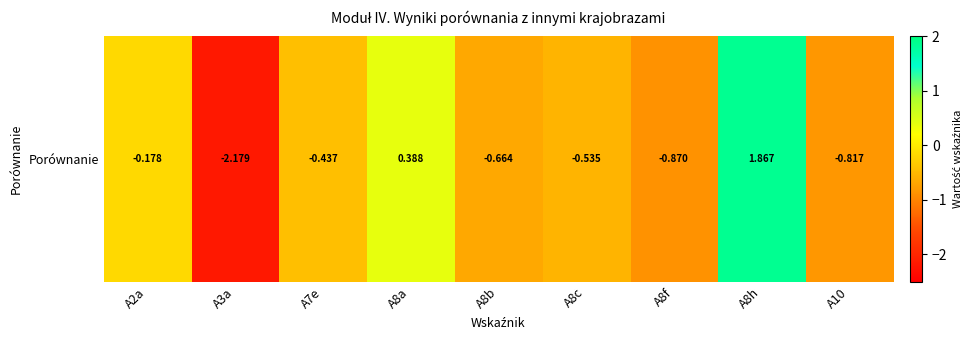

How many values are below zero?

7